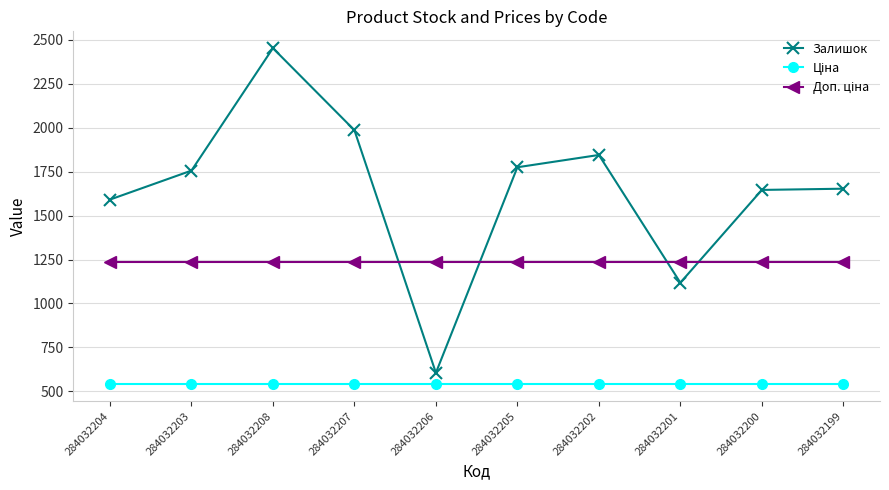

The Залишок series shows 480.4 at 284032203. True or false?

False